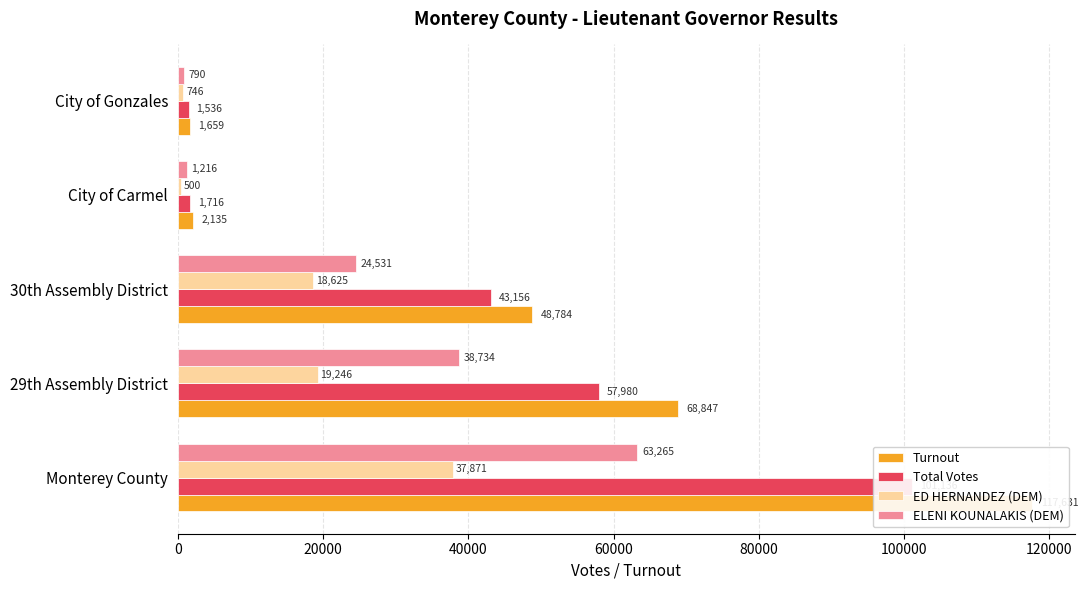

Which series has the largest total across all categories?

Turnout